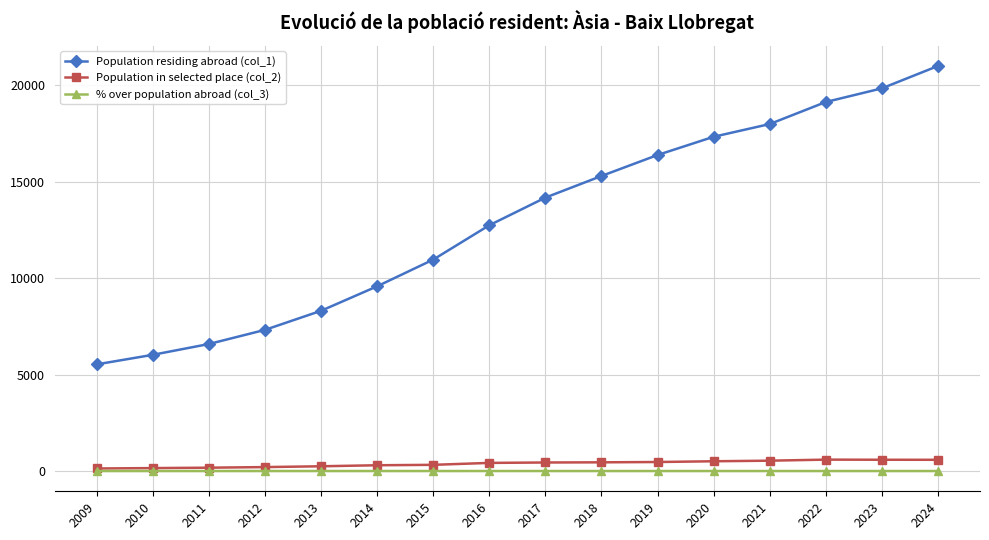

True or false: Population residing abroad (col_1) and % over population abroad (col_3) cross at least once.

False